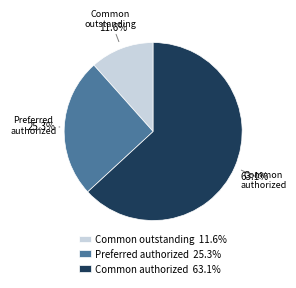

What is the largest slice in the pie chart?

Common authorized 63.1%